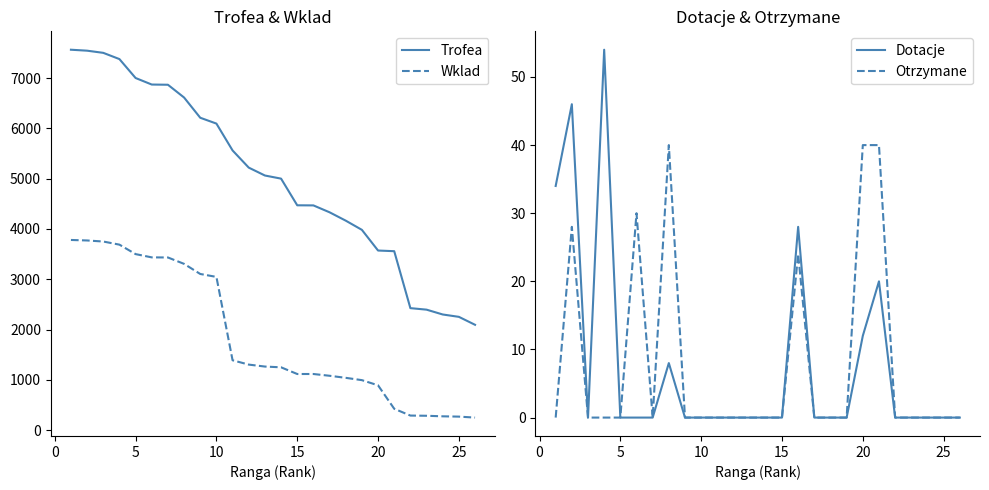

Which series has the largest total across all categories?

Trofea